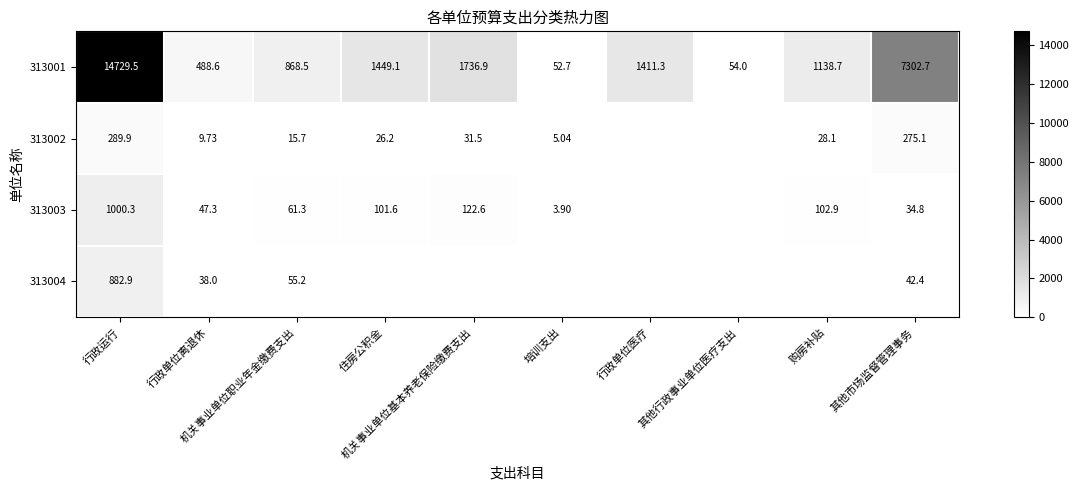

Where is 313004 nearest to the value 441?

机关事业单位职业年金缴费支出